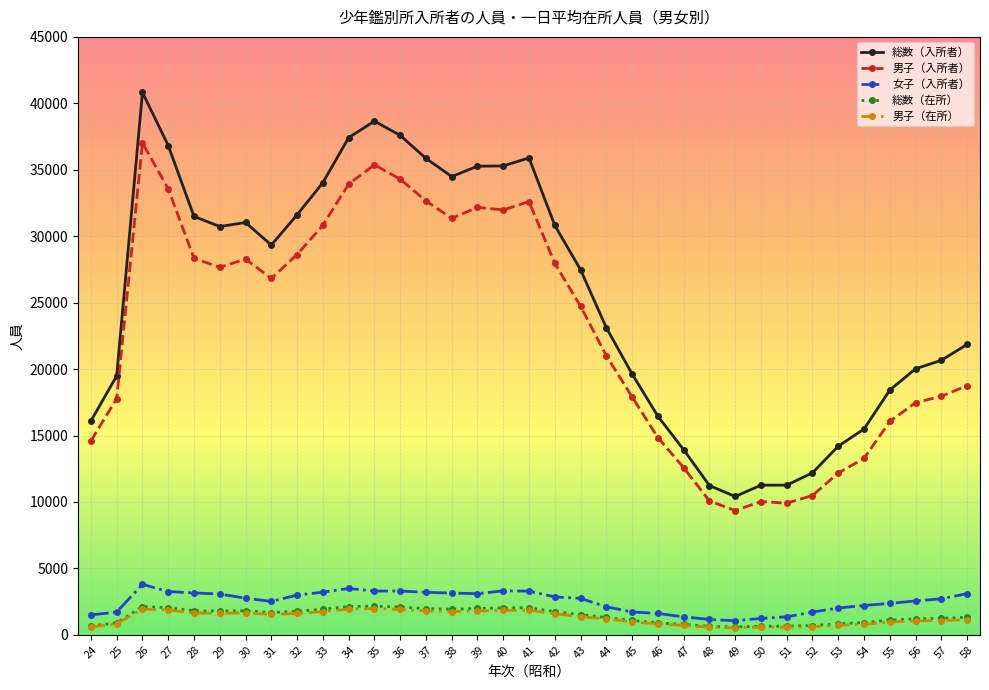

True or false: 男子（入所者） has more than 2 points higher than both neighbors.

True